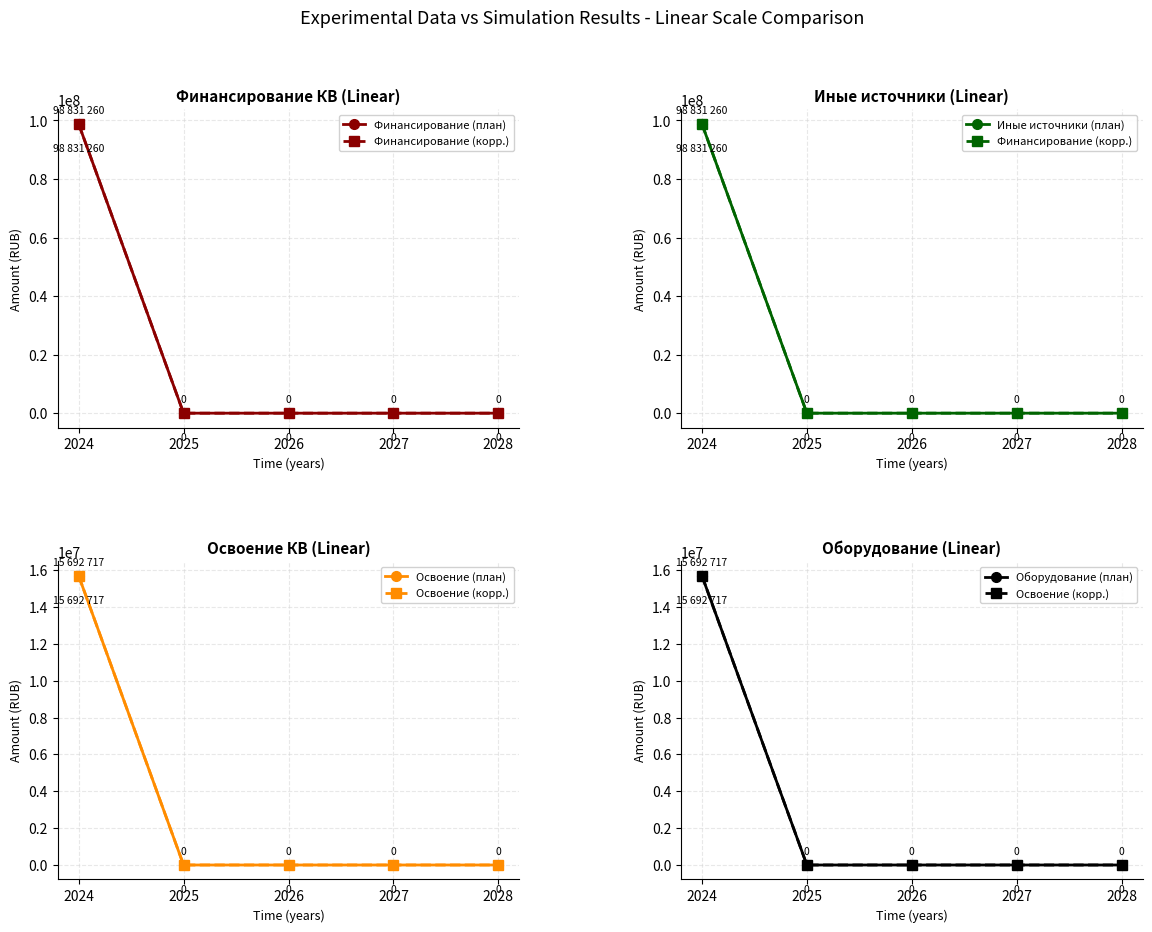

Which series has the largest range (max minus min)?

Финансирование (план)